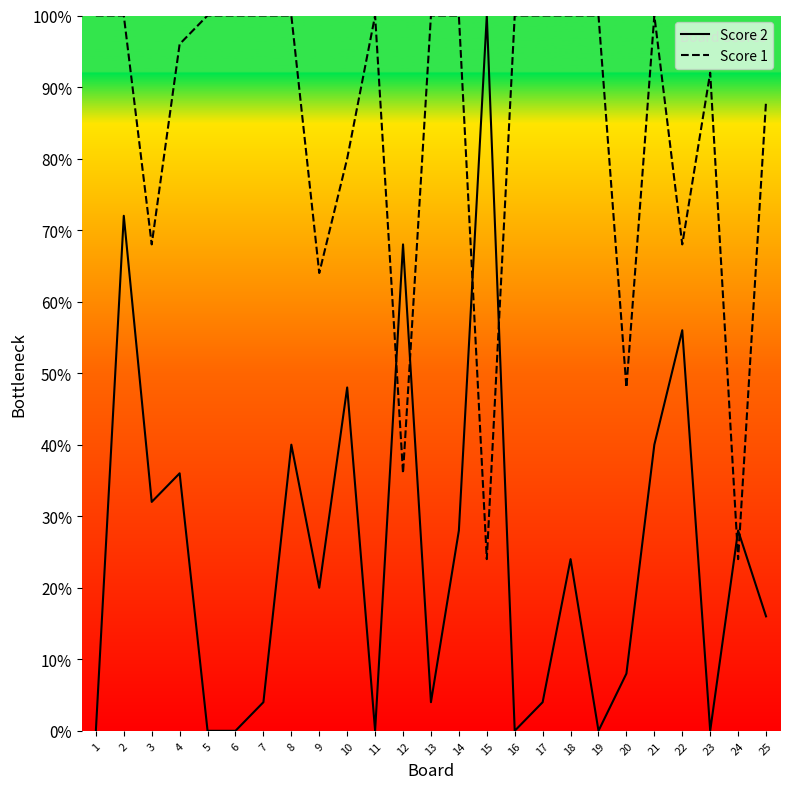

At which category does the chart reach its minimum across all series?

1